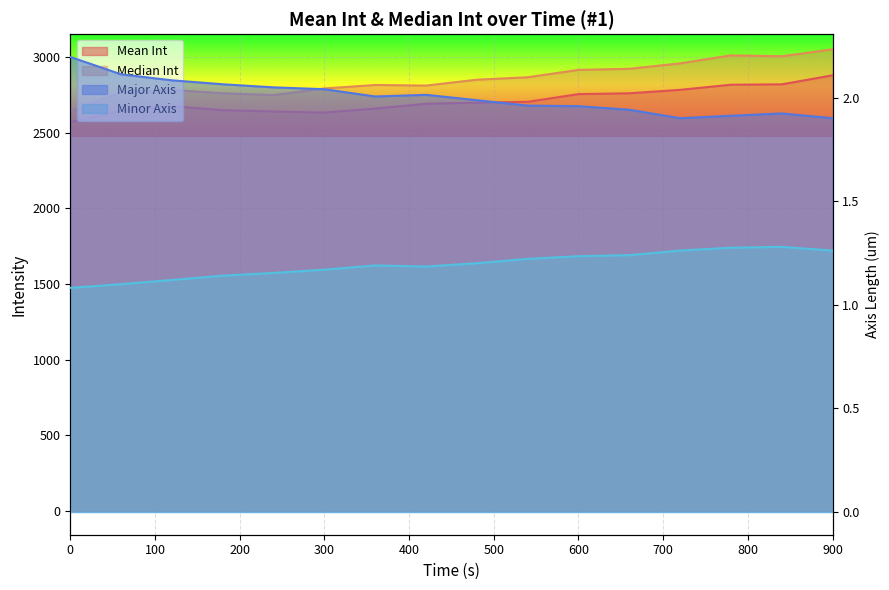

What is the highest value of the Median Int series?

3052.0